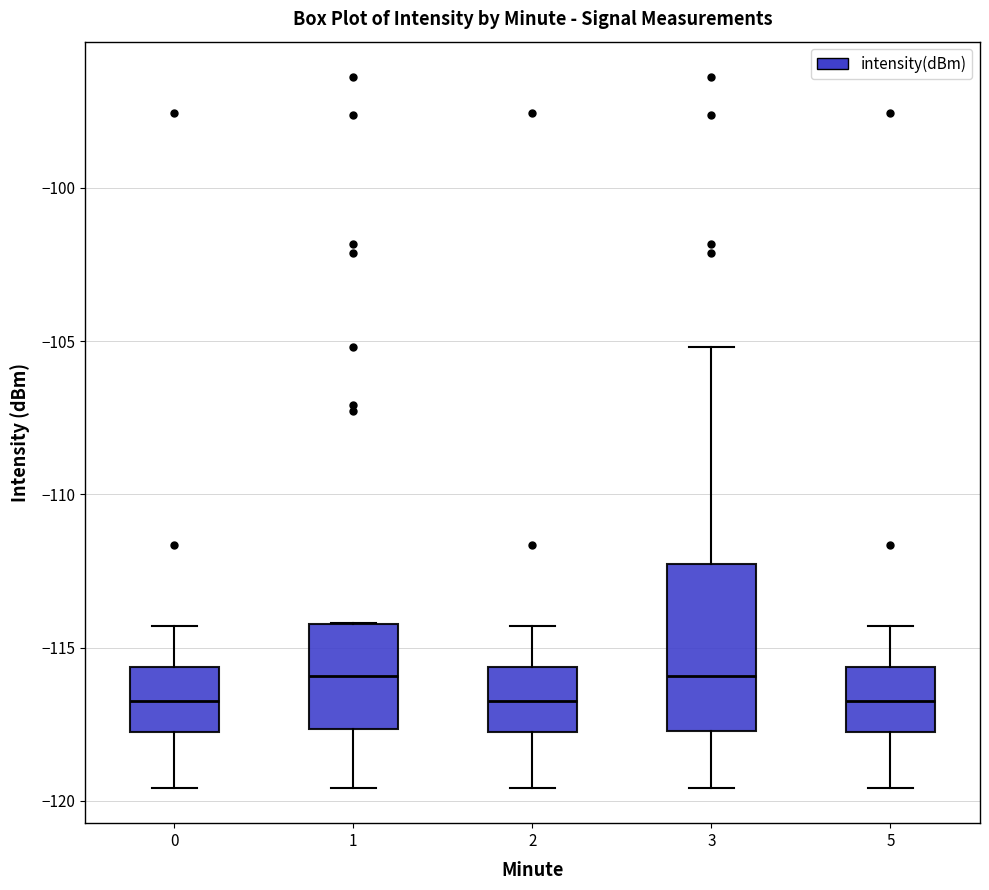

Reading left to right, transcribe this box plot: for each box, give where its median line is, the range the box spans, and where its two whiskers end, as read against the y-axis. The values are not printed on the chart, so give them approximately, as read against the axis.

0: median -116.5, box -117.5 to -115.5, whiskers -119.5 to -114.5
1: median -116.0, box -117.5 to -114.0, whiskers -119.5 to -114.0
2: median -116.5, box -117.5 to -115.5, whiskers -119.5 to -114.5
3: median -116.0, box -117.5 to -112.5, whiskers -119.5 to -105.0
5: median -116.5, box -117.5 to -115.5, whiskers -119.5 to -114.5